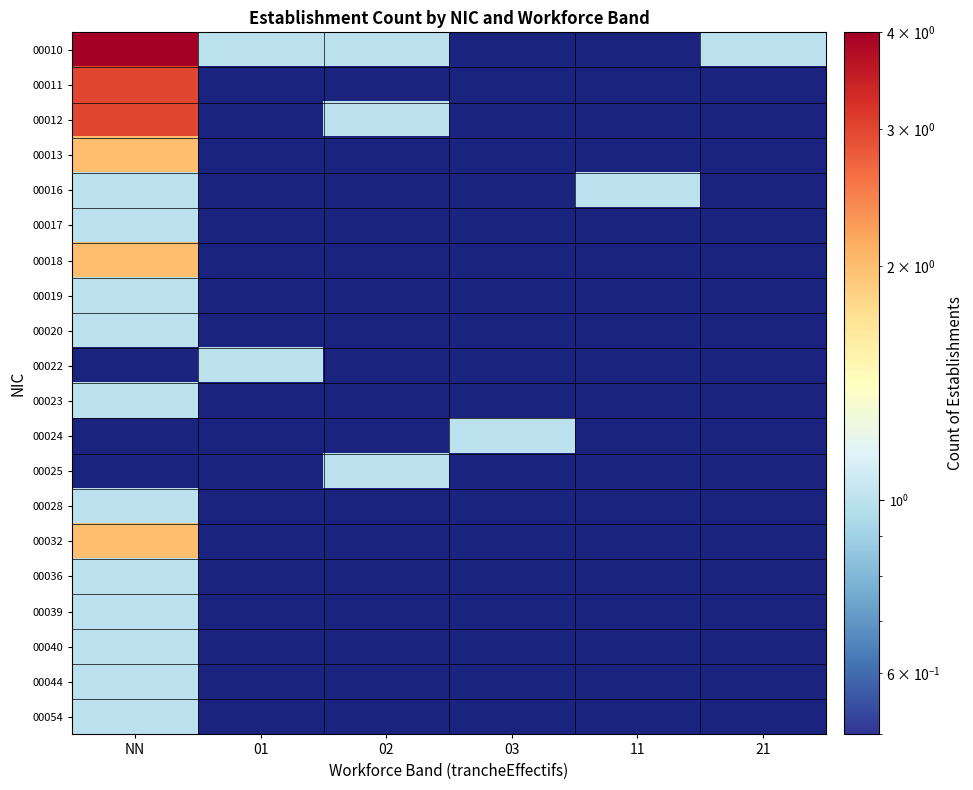

Count the number of data series in this chart.

20